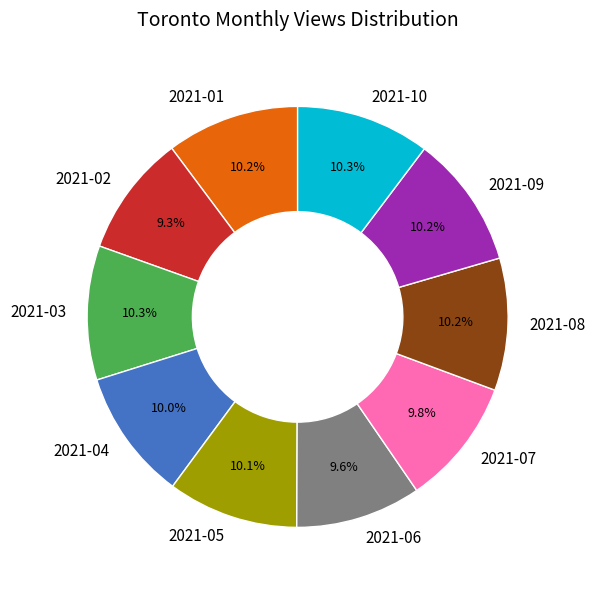

The 2021-06 slice represents 1% of the pie. True or false?

False